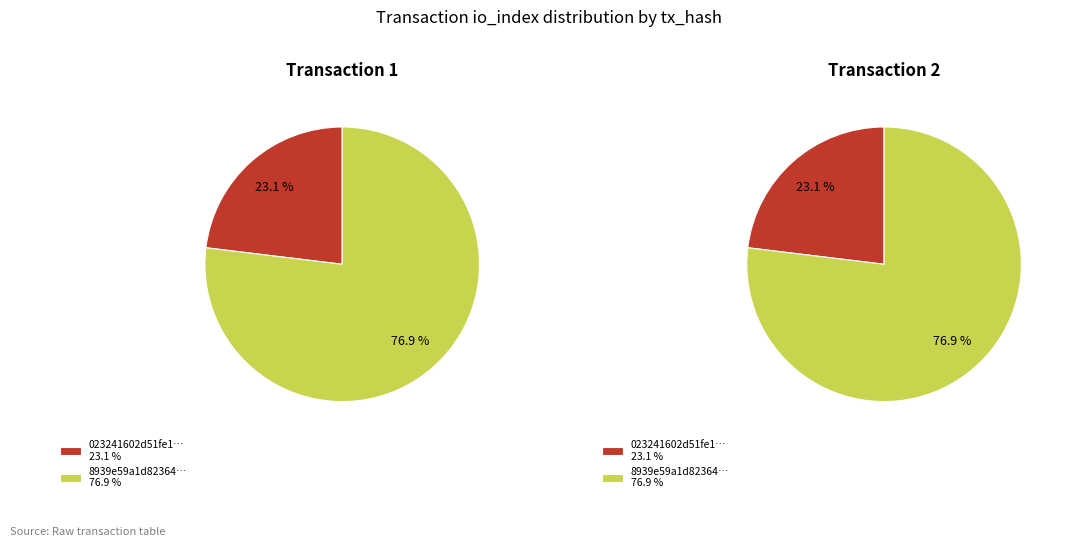

To the nearest percent, what is the combined percentage of 1 and 0?

100%